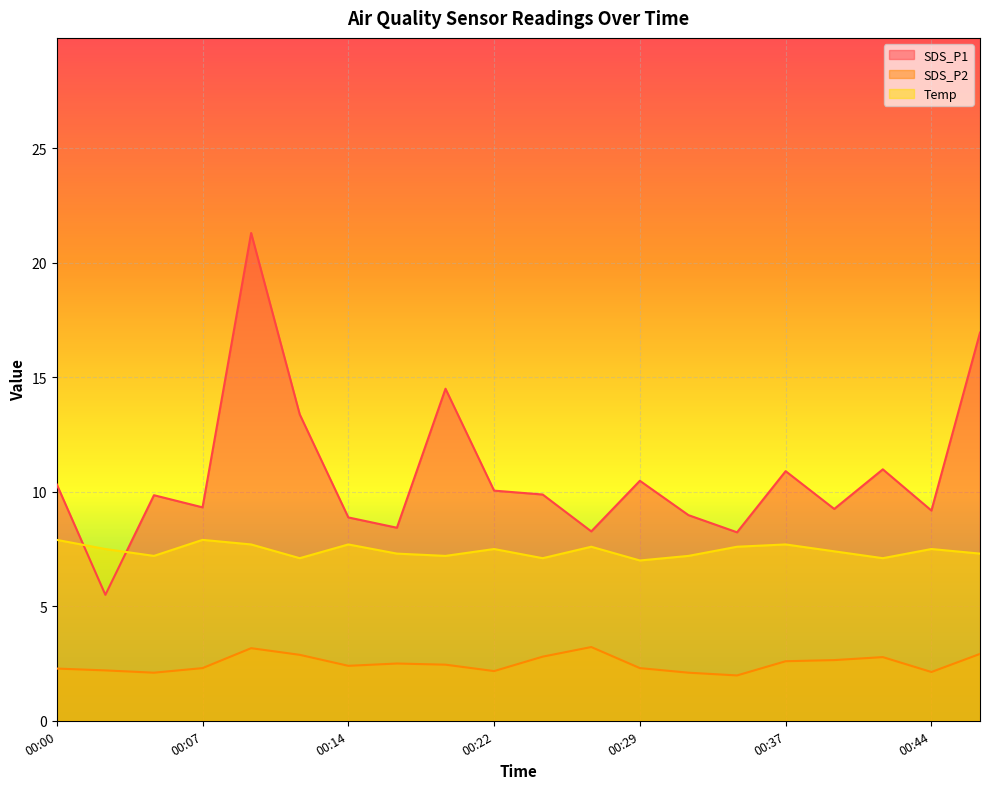

Which label corresponds to the largest value in the chart?

00:09